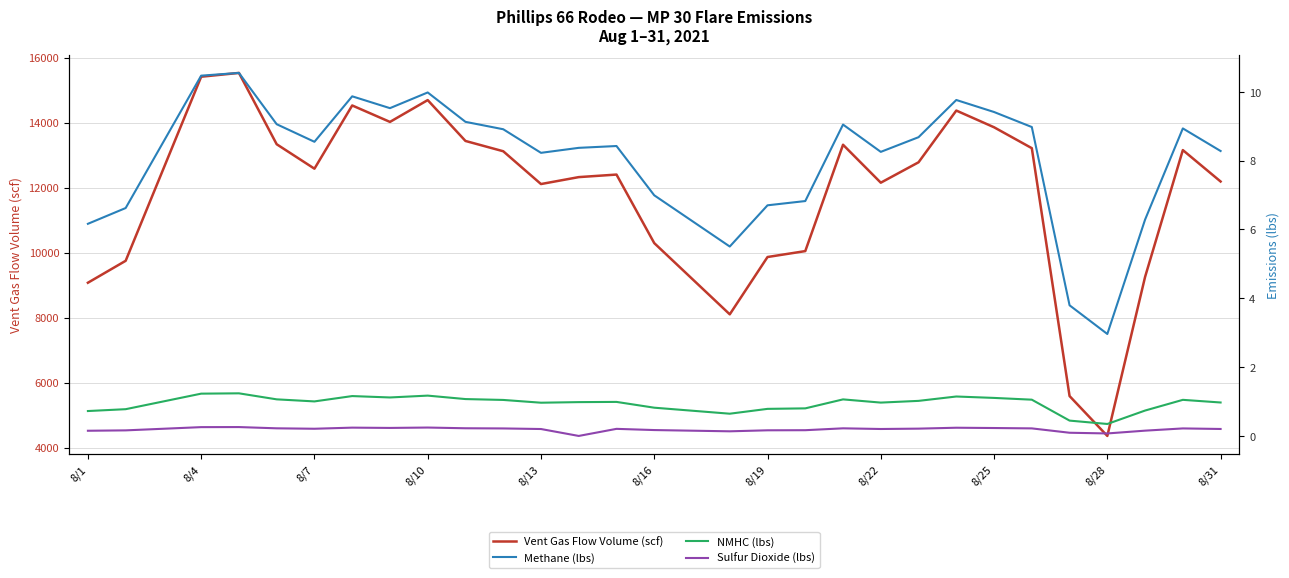

How many values in the Sulfur Dioxide (lbs) series exceed 0?

30